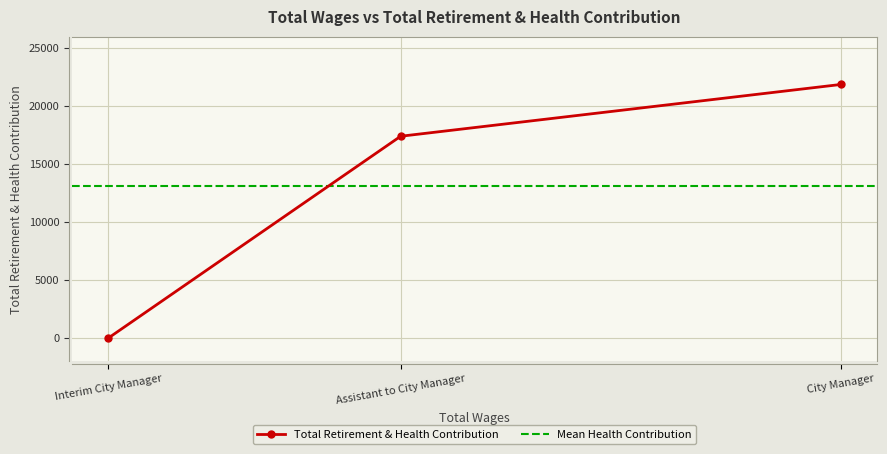

Which category has the lowest value across all series?

Interim City Manager